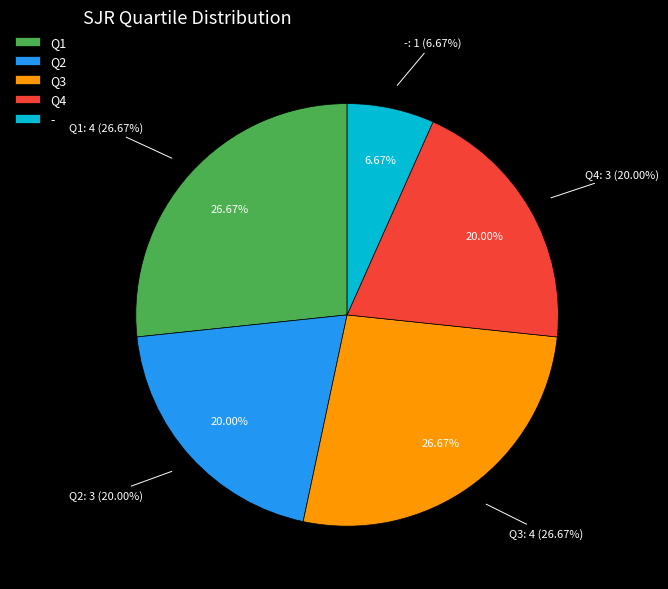

Which category has the smallest portion of the pie?

-